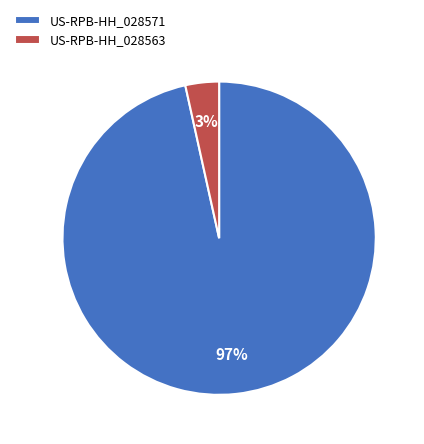

Rank the categories by value from lowest to highest.

US-RPB-HH_028563, US-RPB-HH_028571